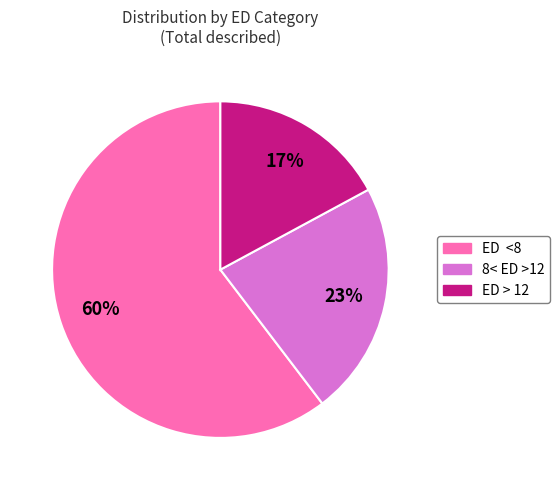

To the nearest percent, what is the difference between the largest and smallest slice percentages?

43%